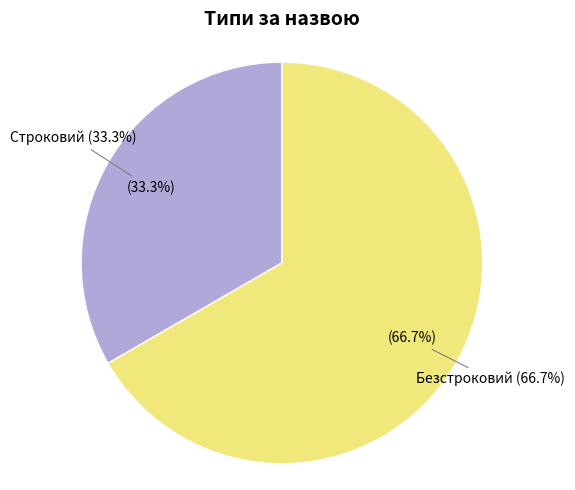

To the nearest percent, what is the combined percentage of Безстроковий and Строковий?

100%